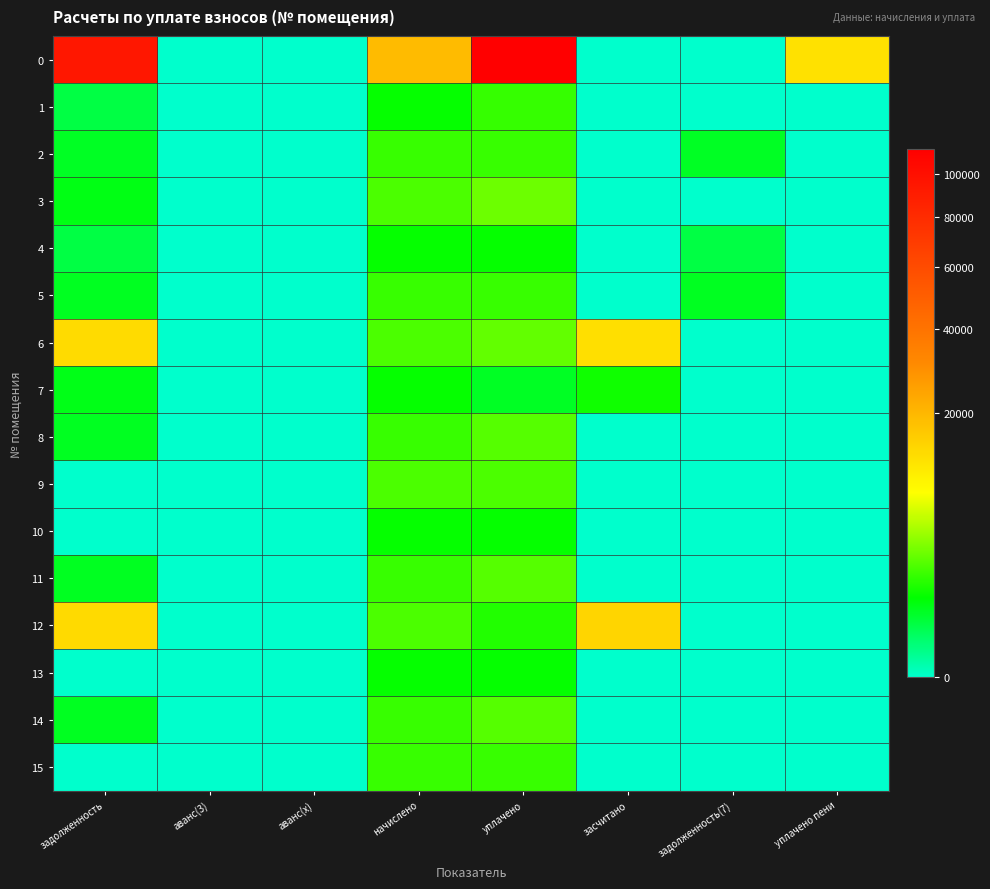

Reading right to left, list all the values displayed in this chart.

0: уплачено пени=12197.9	задолженность(7)=0.0	засчитано=0.0	уплачено=112879.8	начислено=19113.4	аванс(x)=0.0	аванс(3)=0.0	задолженность=93766.4
1: уплачено пени=0.0	задолженность(7)=0.0	засчитано=0.0	уплачено=1812.8	начислено=1087.7	аванс(x)=0.0	аванс(3)=0.0	задолженность=362.6
2: уплачено пени=0.0	задолженность(7)=621.9	засчитано=0.0	уплачено=1865.6	начислено=1865.6	аванс(x)=0.0	аванс(3)=0.0	задолженность=621.9
3: уплачено пени=0.0	задолженность(7)=0.0	засчитано=0.0	уплачено=3023.4	начислено=2267.5	аванс(x)=0.0	аванс(3)=0.0	задолженность=755.8
4: уплачено пени=0.0	задолженность(7)=355.2	засчитано=0.0	уплачено=1065.5	начислено=1065.5	аванс(x)=0.0	аванс(3)=0.0	задолженность=355.2
5: уплачено пени=0.0	задолженность(7)=630.5	засчитано=0.0	уплачено=1891.4	начислено=1891.4	аванс(x)=0.0	аванс(3)=0.0	задолженность=630.5
6: уплачено пени=0.0	задолженность(7)=0.0	засчитано=12700.6	уплачено=2800.0	начислено=2263.8	аванс(x)=0.0	аванс(3)=0.0	задолженность=13236.8
7: уплачено пени=0.0	задолженность(7)=0.0	засчитано=1200.7	уплачено=600.0	начислено=1065.5	аванс(x)=0.0	аванс(3)=0.0	задолженность=735.2
8: уплачено пени=0.0	задолженность(7)=0.0	засчитано=0.0	уплачено=2521.9	начислено=1891.4	аванс(x)=0.0	аванс(3)=0.0	задолженность=630.5
9: уплачено пени=0.0	задолженность(7)=0.0	засчитано=0.0	уплачено=2267.5	начислено=2267.5	аванс(x)=0.0	аванс(3)=0.0	задолженность=0.0
10: уплачено пени=0.0	задолженность(7)=0.0	засчитано=0.0	уплачено=1065.5	начислено=1065.5	аванс(x)=0.0	аванс(3)=0.0	задолженность=0.0
11: уплачено пени=0.0	задолженность(7)=0.0	засчитано=0.0	уплачено=2521.9	начислено=1891.4	аванс(x)=0.0	аванс(3)=0.0	задолженность=630.5
12: уплачено пени=0.0	задолженность(7)=0.0	засчитано=14234.4	уплачено=1500.0	начислено=2271.2	аванс(x)=0.0	аванс(3)=0.0	задолженность=13463.2
13: уплачено пени=0.0	задолженность(7)=0.0	засчитано=0.0	уплачено=1065.5	начислено=1065.5	аванс(x)=0.0	аванс(3)=0.0	задолженность=0.0
14: уплачено пени=0.0	задолженность(7)=0.0	засчитано=0.0	уплачено=2521.9	начислено=1891.4	аванс(x)=0.0	аванс(3)=0.0	задолженность=630.5
15: уплачено пени=0.0	задолженность(7)=0.0	засчитано=0.0	уплачено=1862.0	начислено=1862.0	аванс(x)=0.0	аванс(3)=0.0	задолженность=0.0